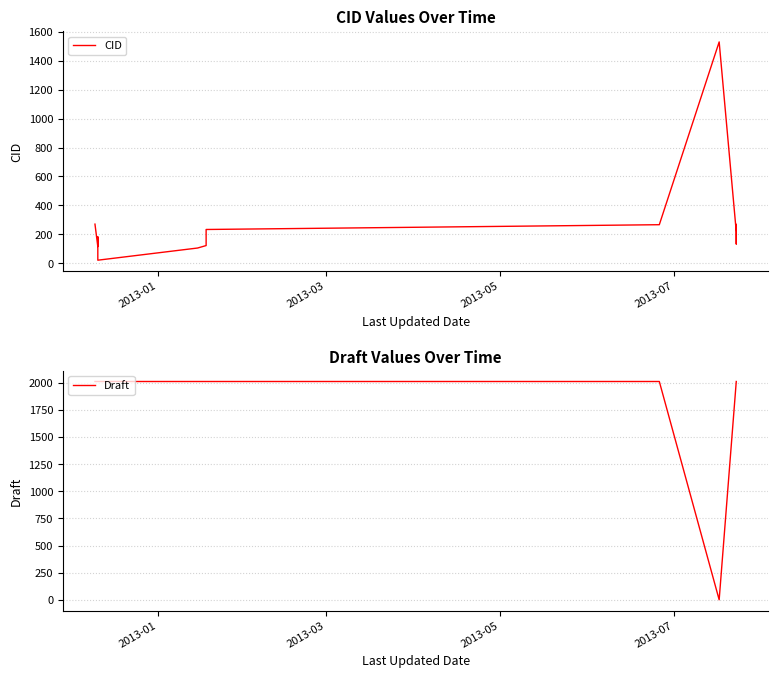

What is the sum of all CID values?

4370